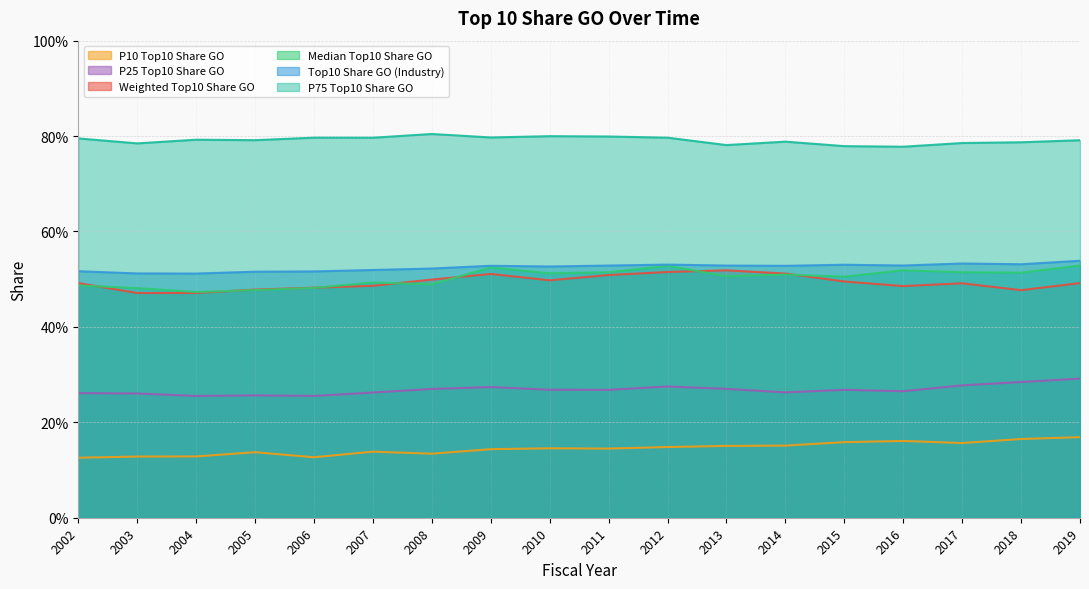

At which label is wtop10share_go closest to 0?

2003